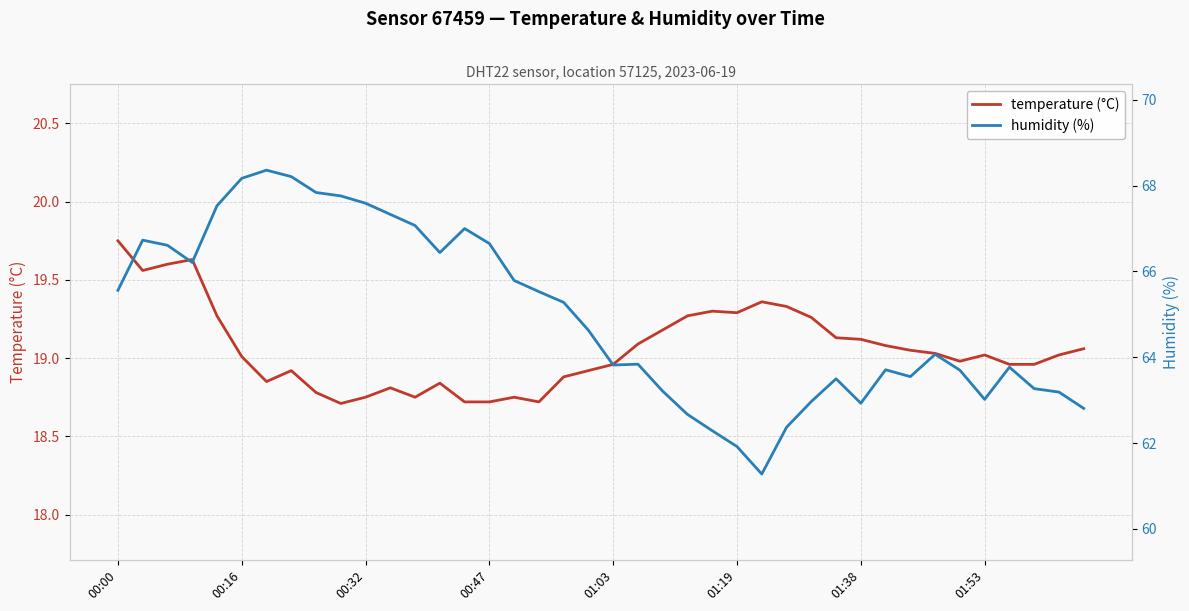

What is the maximum value shown in the chart?

68.4